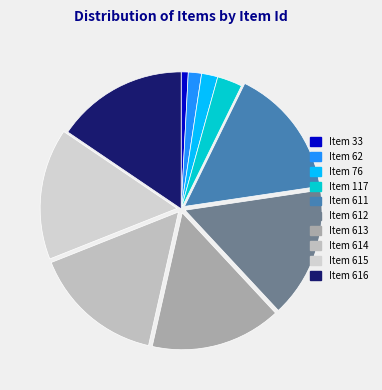

How many segments does this pie chart have?

10